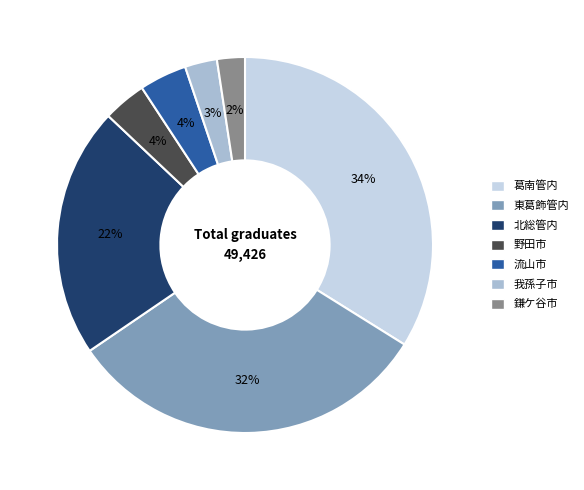

Which slice is the largest?

葛南管内